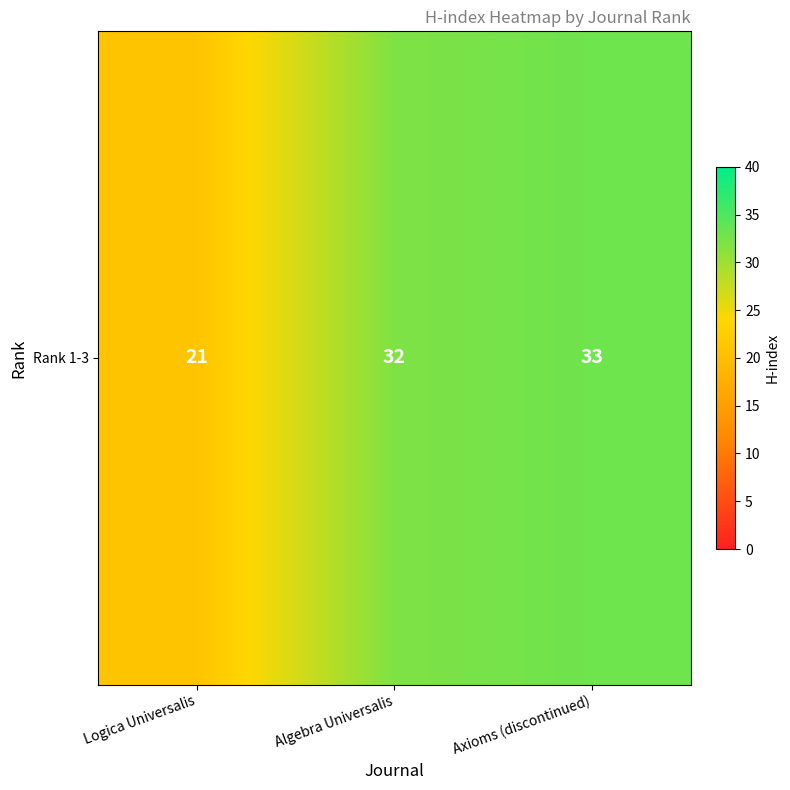

What is the sum of the values at Algebra Universalis and Logica Universalis?

53